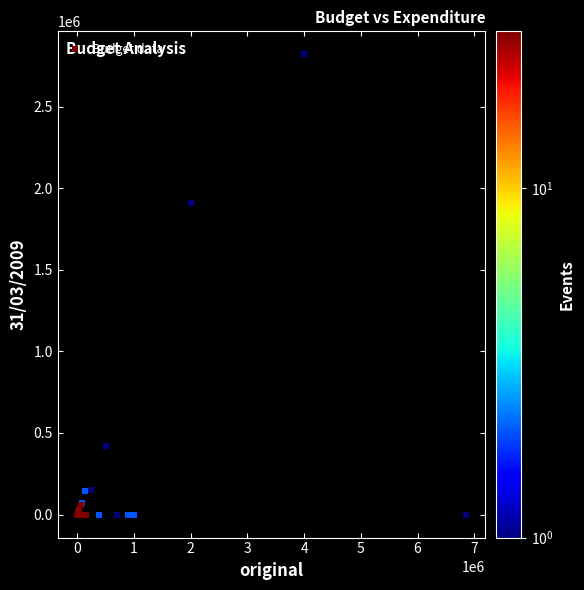

What Y value in the scatter plot is closest to 1410443?

1911060.9